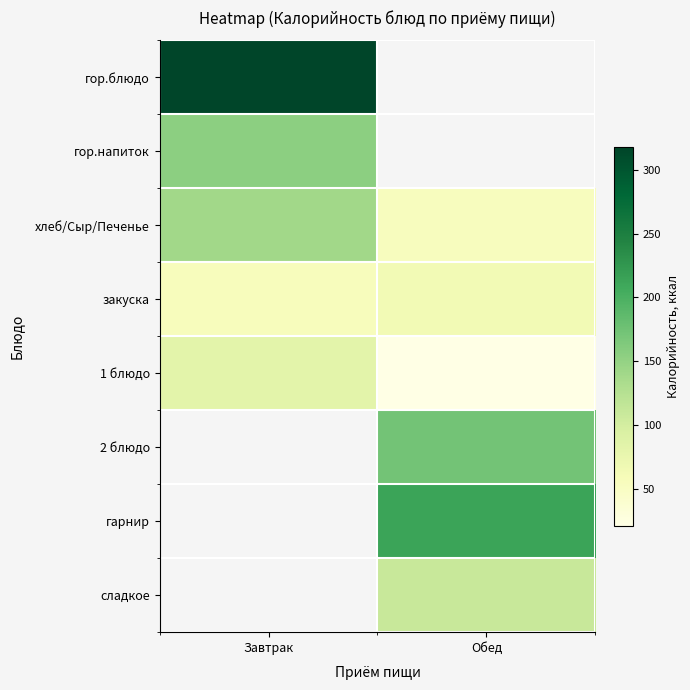

How many series are shown in this chart?

8